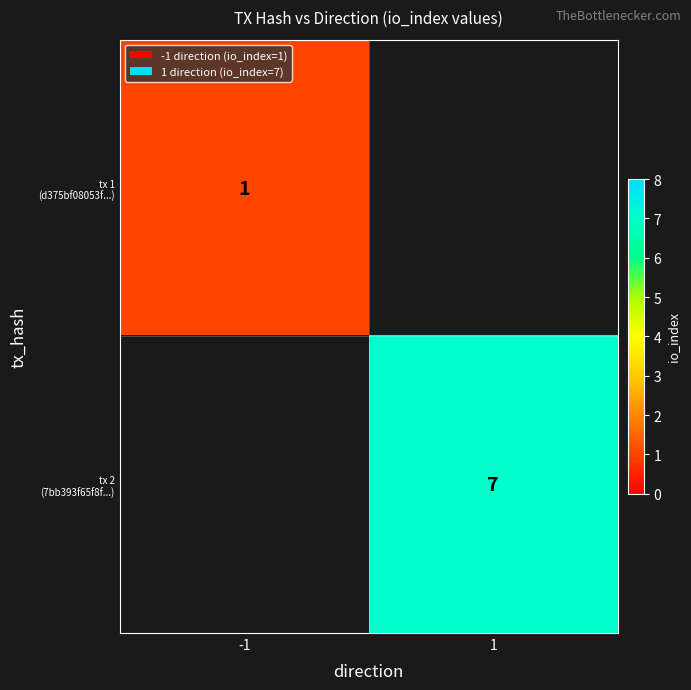

How many values in tx 2 (7bb393f65f8f...) are above zero?

1